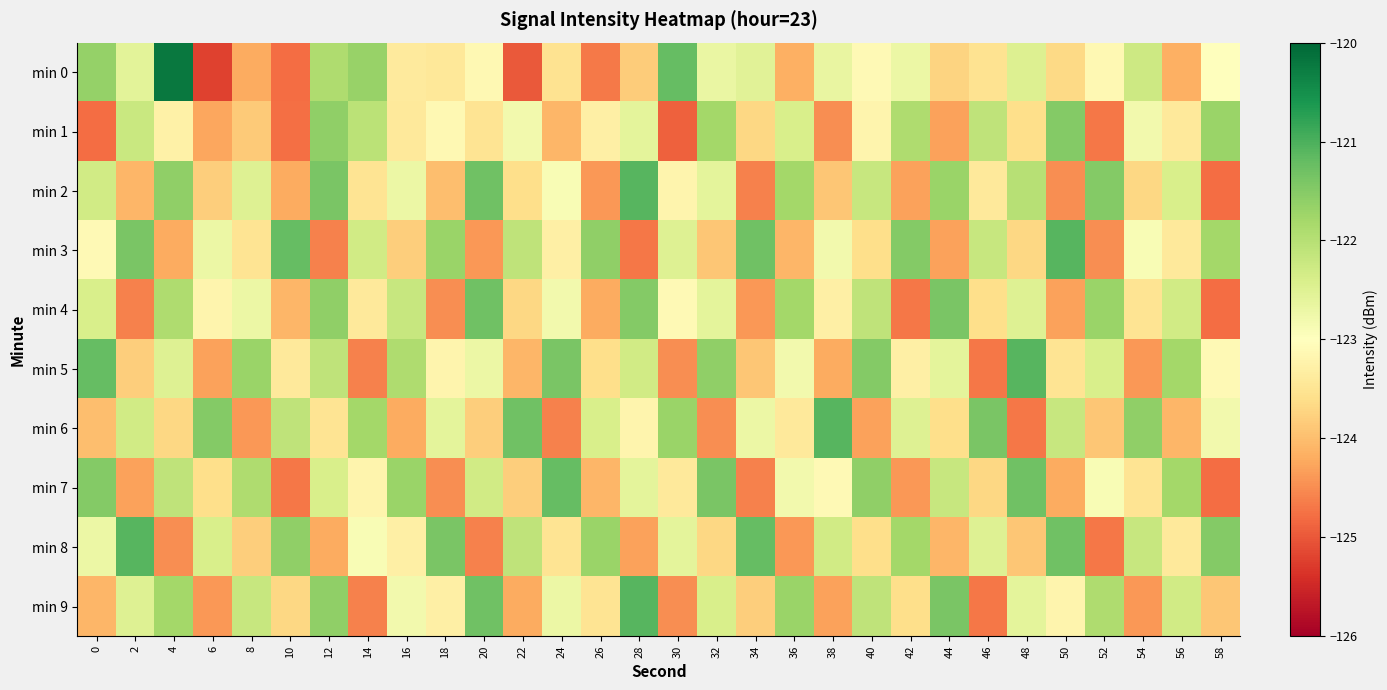

At 2, list the series in order from smallest to largest.

min 4, min 7, min 2, min 5, min 0, min 9, min 6, min 1, min 3, min 8